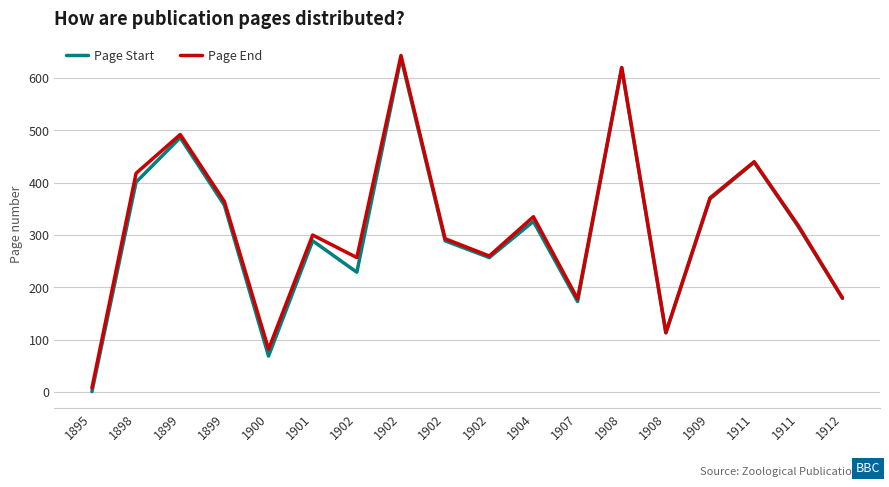

Count the number of categories in the chart.

18